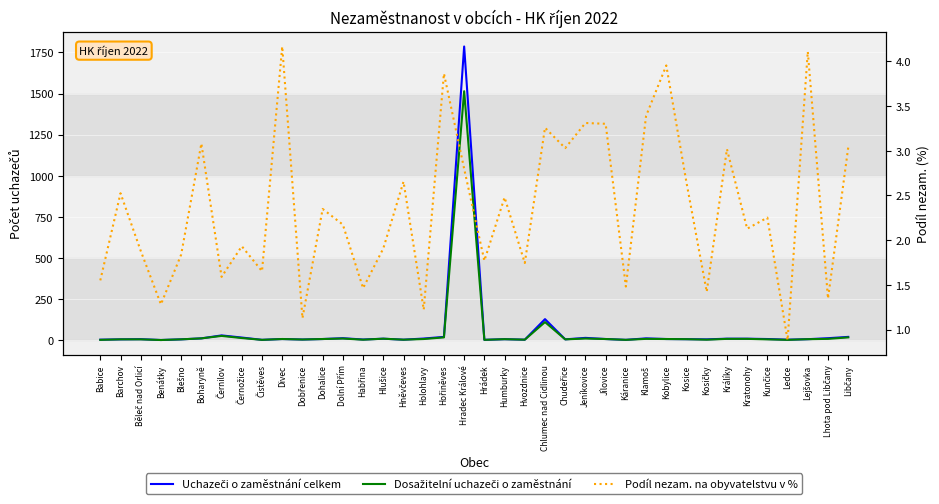

Rank the categories by Dosažitelní uchazeči o zaměstnání value from highest to lowest.

Hradec Králové, Chlumec nad Cidlinou, Černilov, Hořiněves, Libčany, Černožice, Boharyně, Dolní Přím, Jeníkovice, Hlušice, Klamoš, Králíky, Kratonohy, Lhota pod Libčany, Divec, Dohalice, Holohlavy, Jílovice, Kobylice, Humburky, Kosice, Lejšovka, Barchov, Běleč nad Orlicí, Blešno, Chudeřice, Kunčice, Dobřenice, Habřina, Hněvčeves, Hvozdnice, Kosičky, Babice, Čistěves, Hrádek, Káranice, Ledce, Benátky